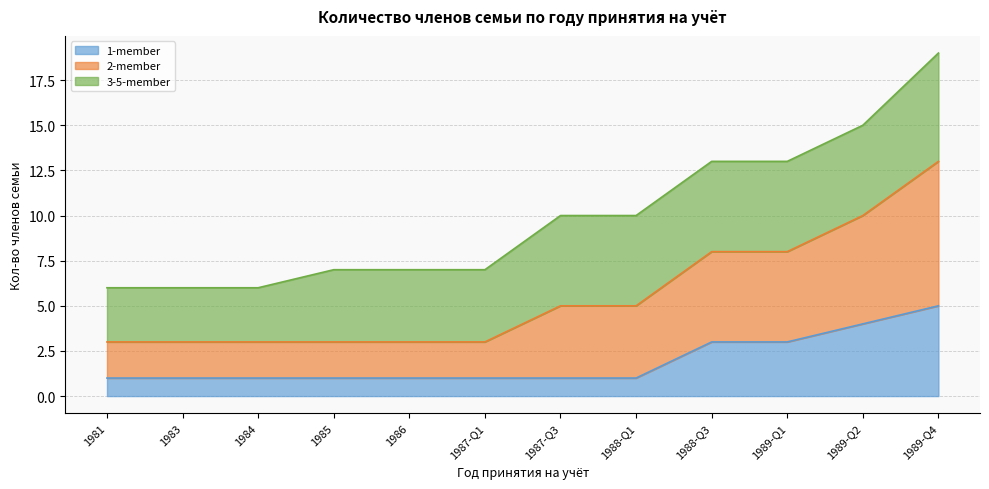

Which category has the highest value in the 1-member series?

1989-Q4